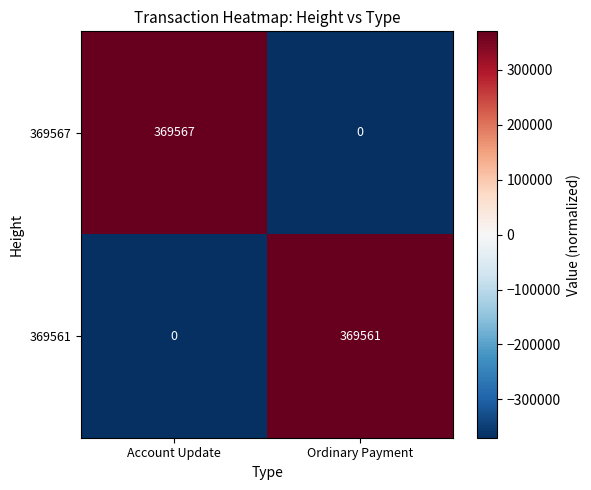

Reading left to right, extract all data points from this chart.

369567: Account Update=369567	Ordinary Payment=0
369561: Account Update=0	Ordinary Payment=369561